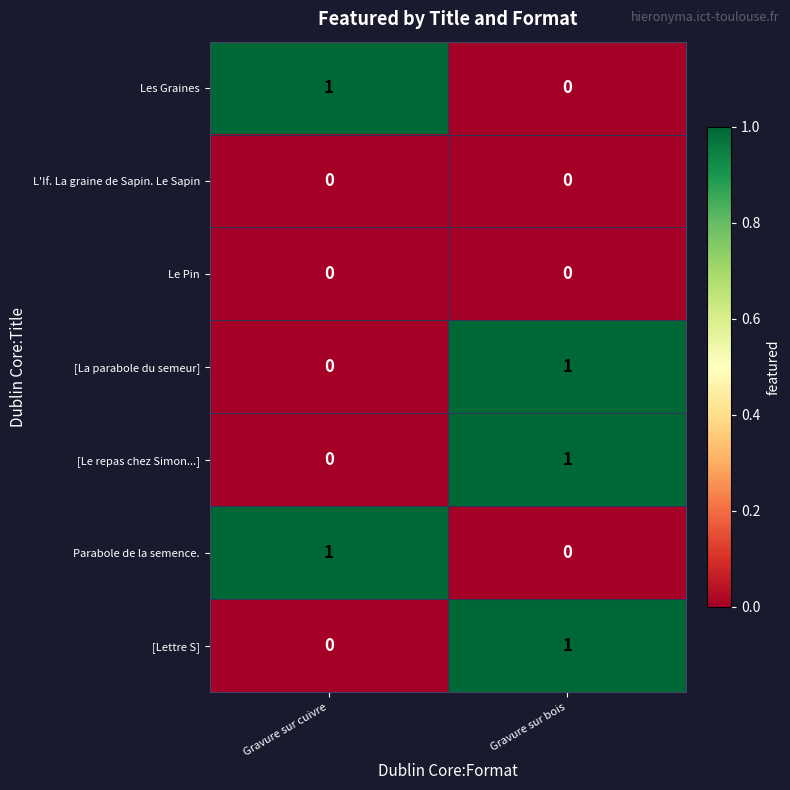

List the labels in order of [Lettre S] value, smallest first.

Gravure sur cuivre, Gravure sur bois